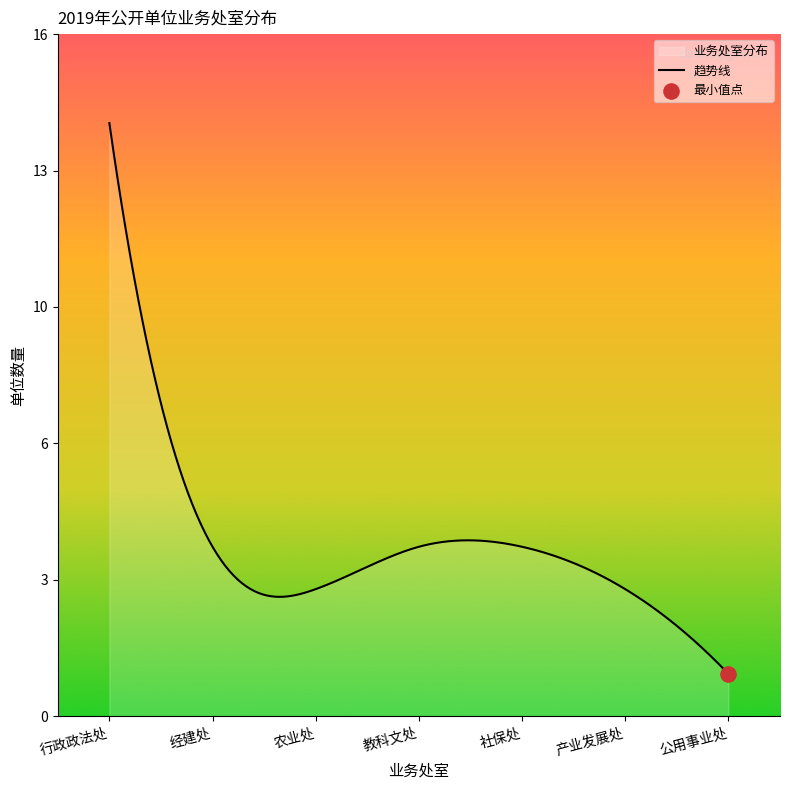

Is the value of 预算单位数量 at 教科文处 greater than the value of 业务处室分布 at 公用事业处?

Yes